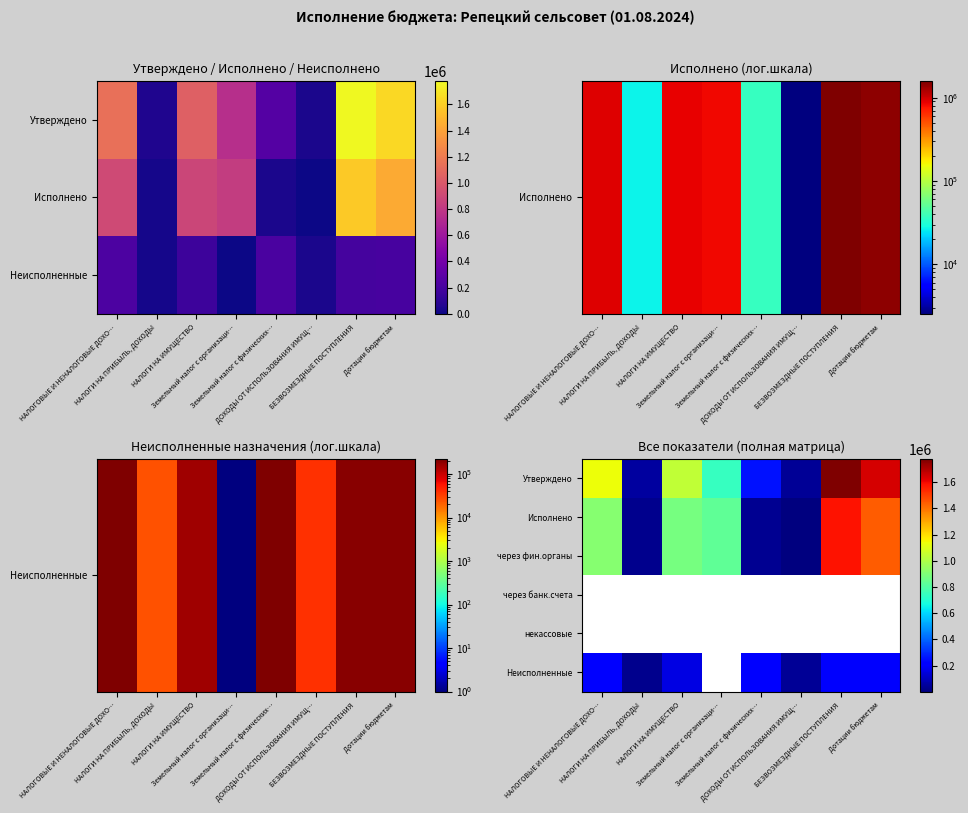

Count the number of categories in the chart.

8